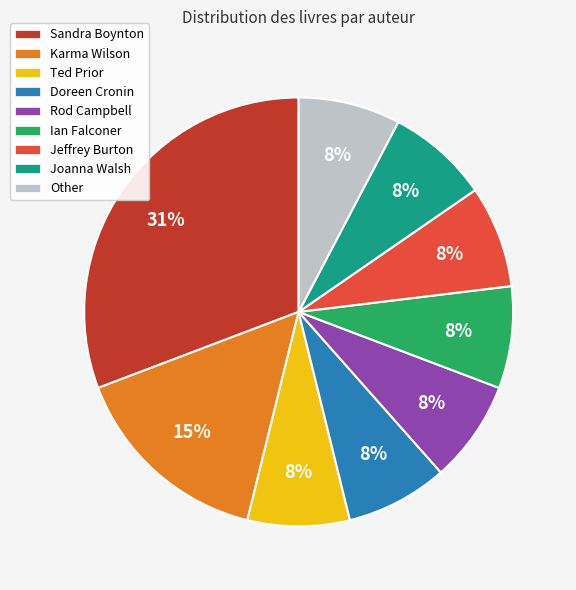

How many segments does this pie chart have?

9